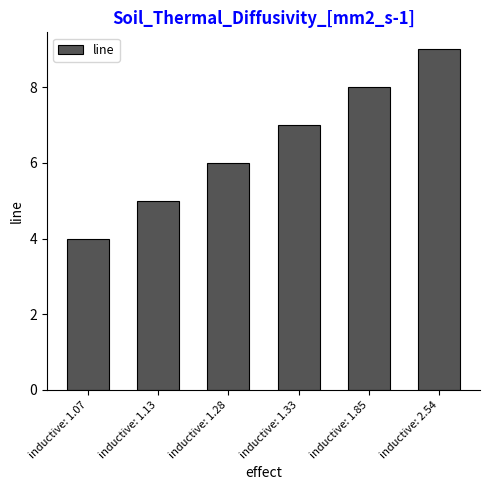

Reading left to right, extract all data points from this chart.

inductive: 1.07=4	inductive: 1.13=5	inductive: 1.28=6	inductive: 1.33=7	inductive: 1.85=8	inductive: 2.54=9